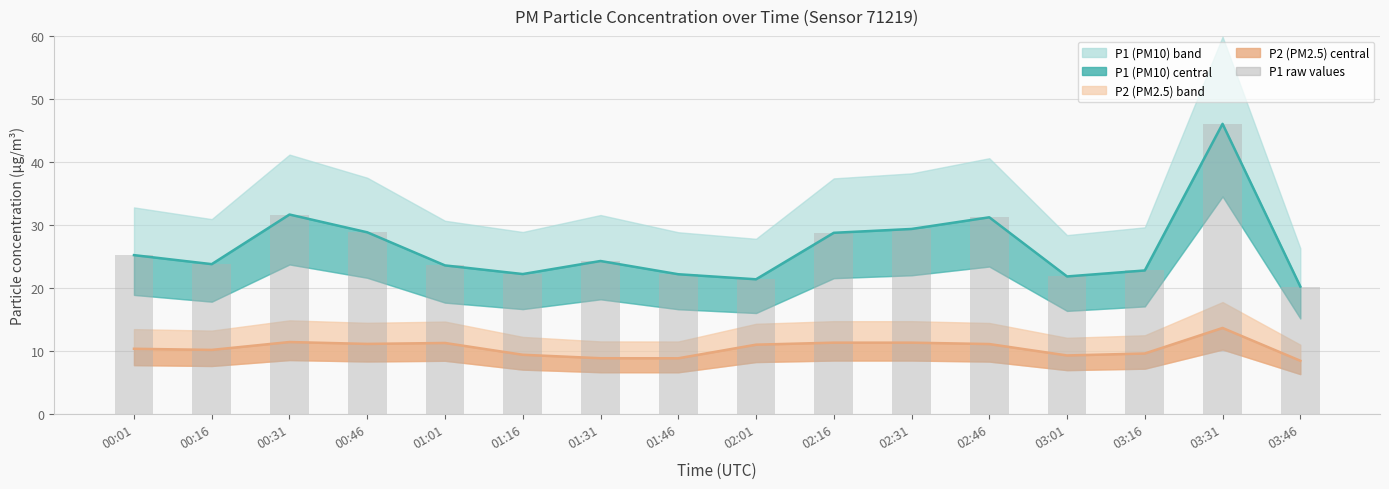

Reading right to left, what are all the values shown in this chart?

03:46=20.2	03:31=46.0	03:16=22.8	03:01=21.9	02:46=31.2	02:31=29.4	02:16=28.8	02:01=21.4	01:46=22.2	01:31=24.3	01:16=22.2	01:01=23.6	00:46=28.9	00:31=31.7	00:16=23.8	00:01=25.2